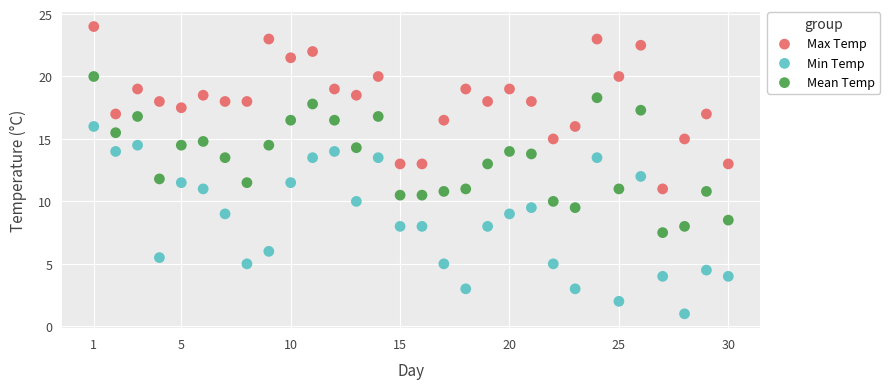

Across all data points, what is the range of Y values (max minus min)?

23.0